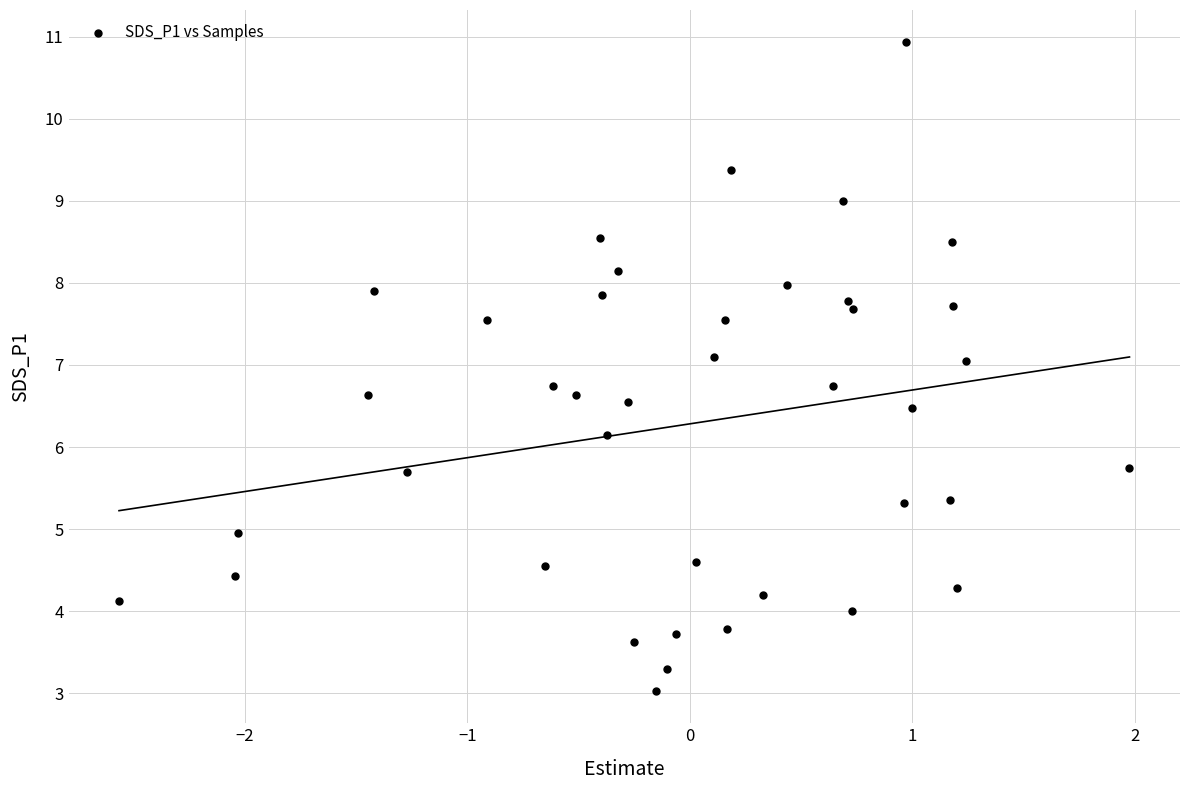

What Y value in the scatter plot is closest to 6?

6.2